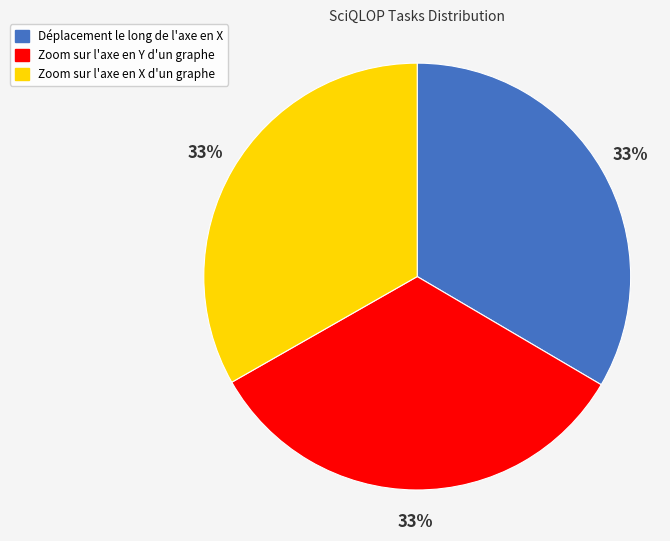

Is the sum of Zoom sur l'axe en X d'un graphe and Zoom sur l'axe en Y d'un graphe greater than half?

Yes